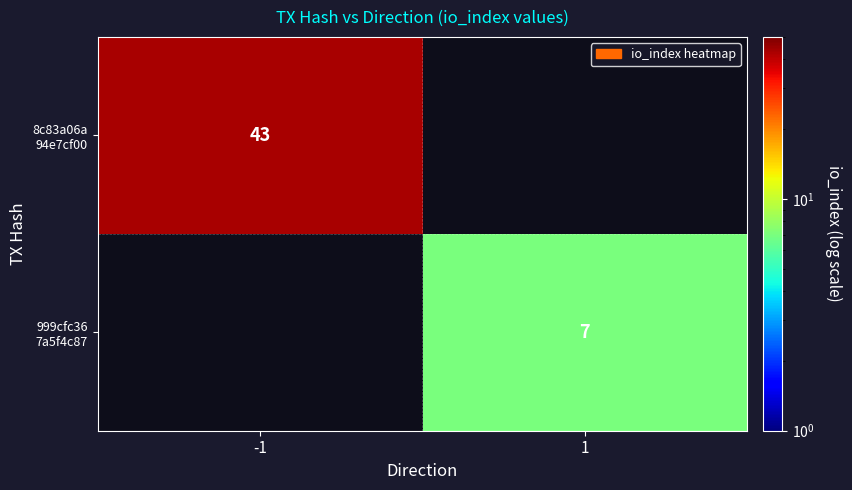

Between 1 and -1, which is larger?

-1